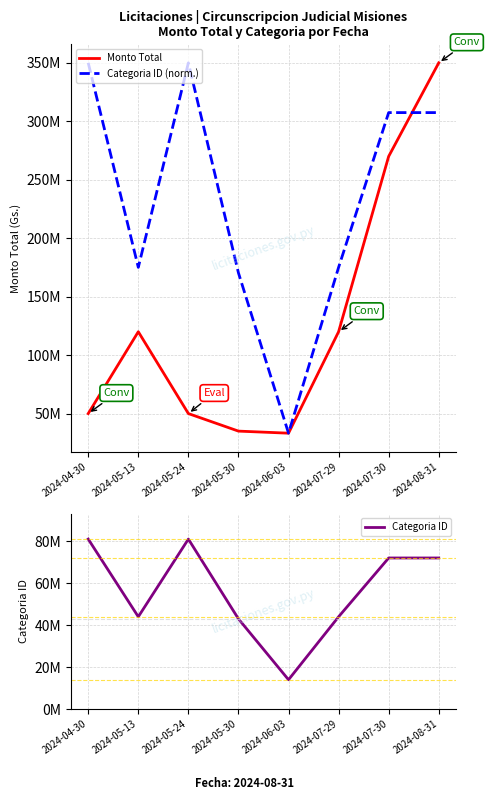

Between 2024-05-13 and 2024-07-30, which series saw the biggest shift?

Monto Total